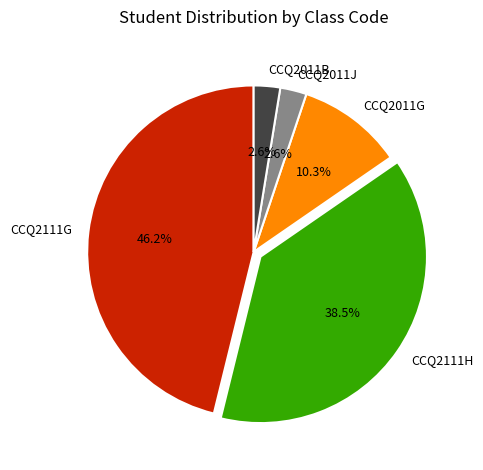

Combined, what portion of the pie is CCQ2111G and CCQ2011G?

56.4%